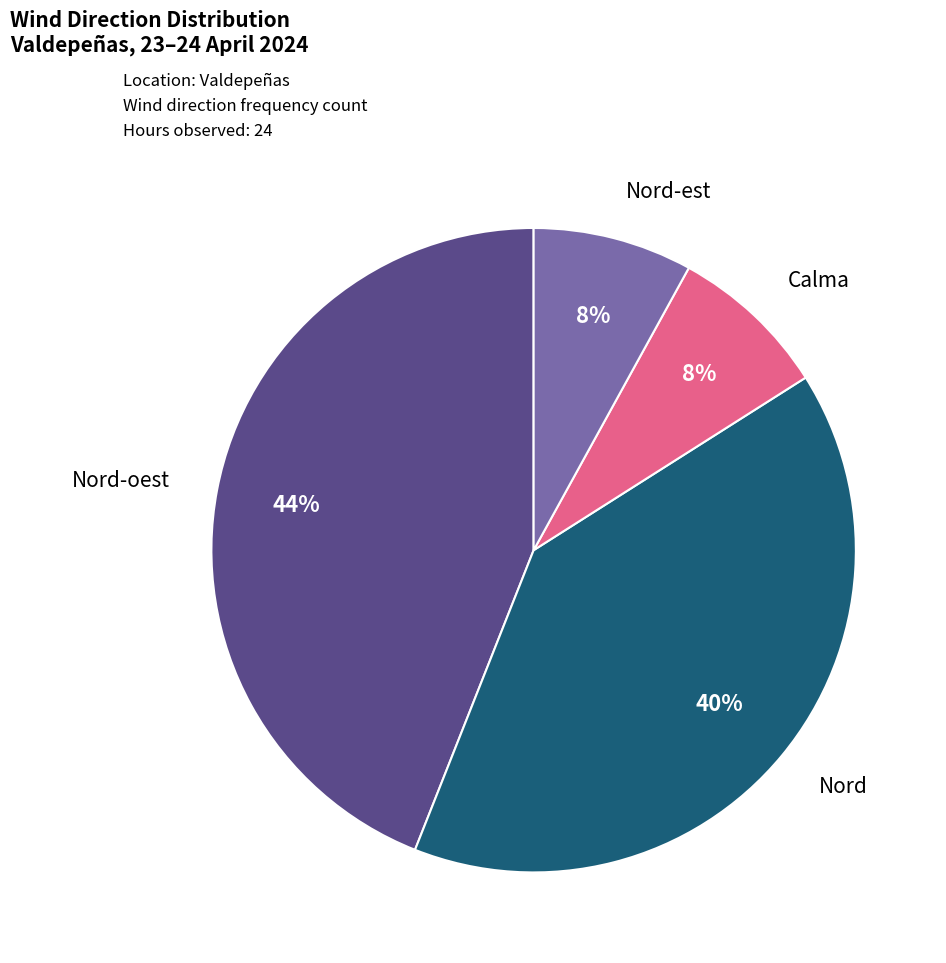

Does any single category account for the majority?

No